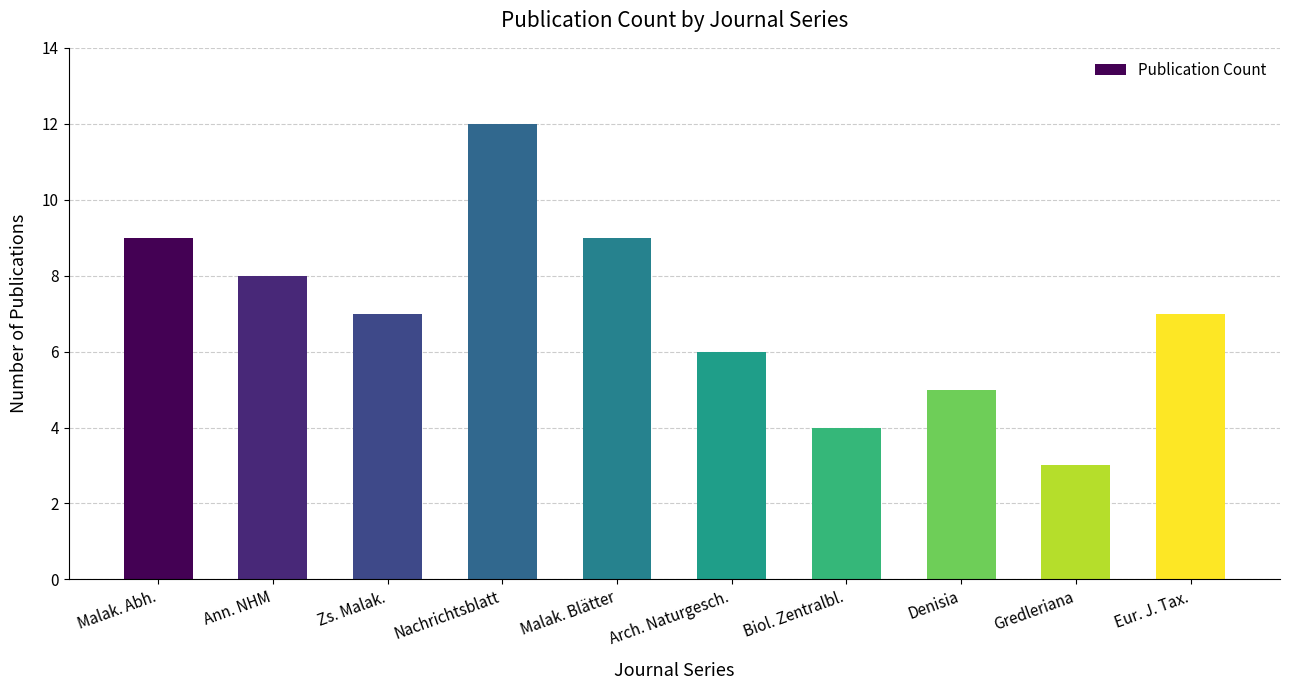

What is the sum of the values at Malak. Blätter and Malak. Abh.?

18